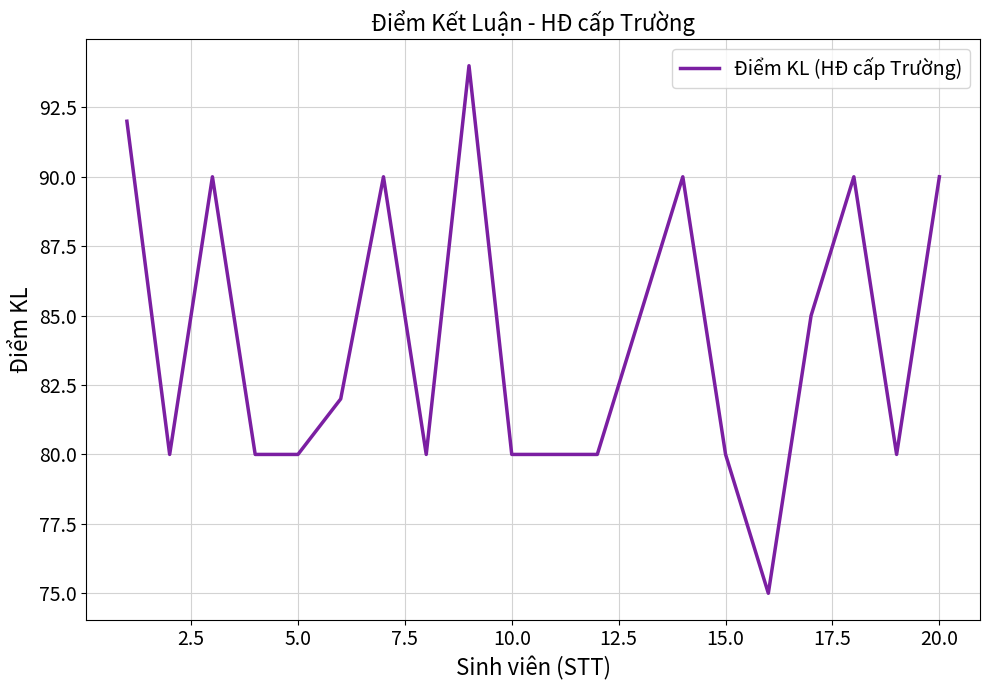

Reading right to left, what are all the values shown in this chart?

90	80	90	85	75	80	90	85	80	80	80	94	80	90	82	80	80	90	80	92